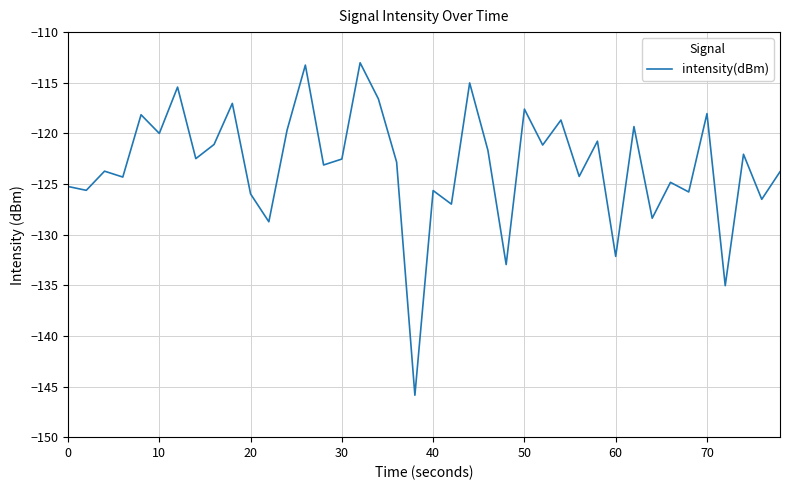

What is the greatest value displayed?

-113.0